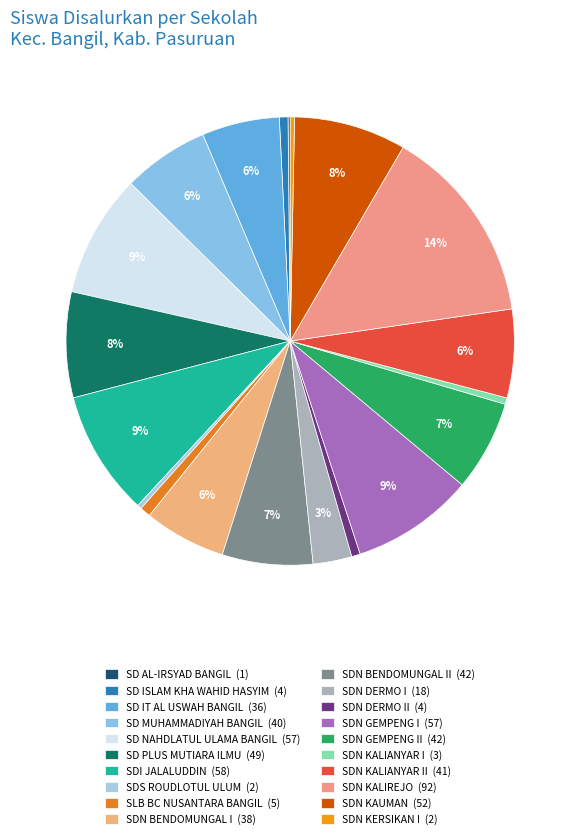

Is there a majority slice in this chart?

No